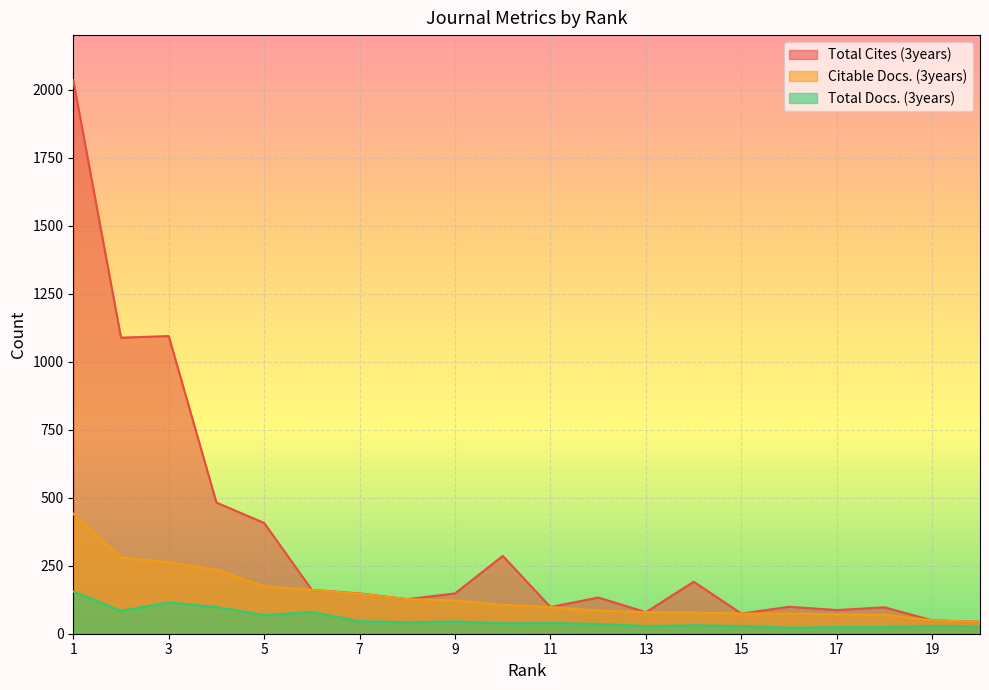

True or false: Citable Docs. (3years) and Total Docs. (3years) intersect in this chart.

False